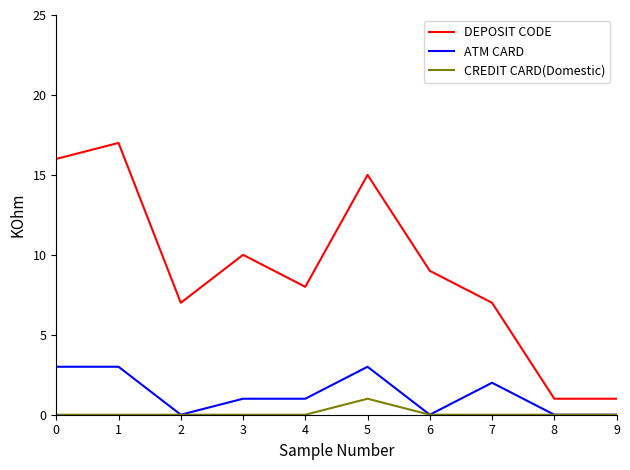

Which label corresponds to the largest value in the chart?

1